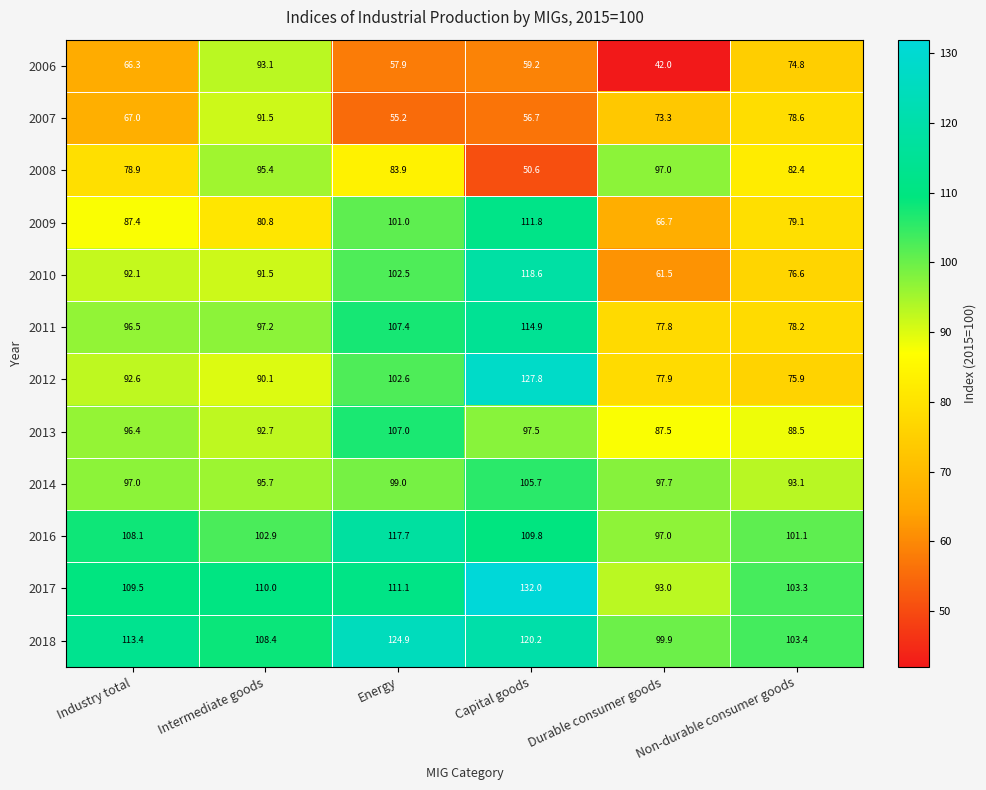

List the series in order of their peak value, highest first.

2017, 2012, 2018, 2010, 2016, 2011, 2009, 2013, 2014, 2008, 2006, 2007